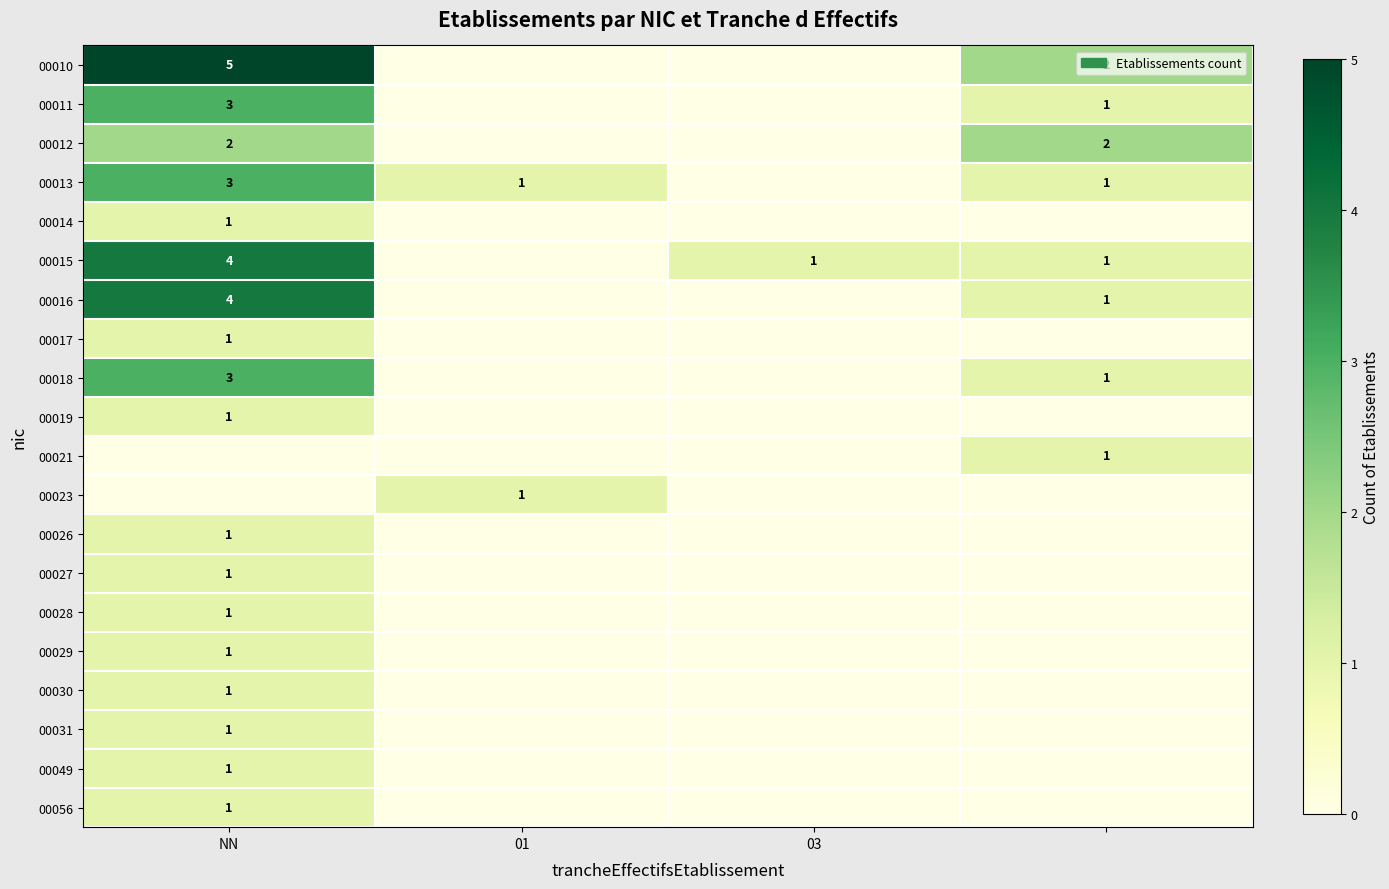

How many values in the 00056 series exceed 0?

1